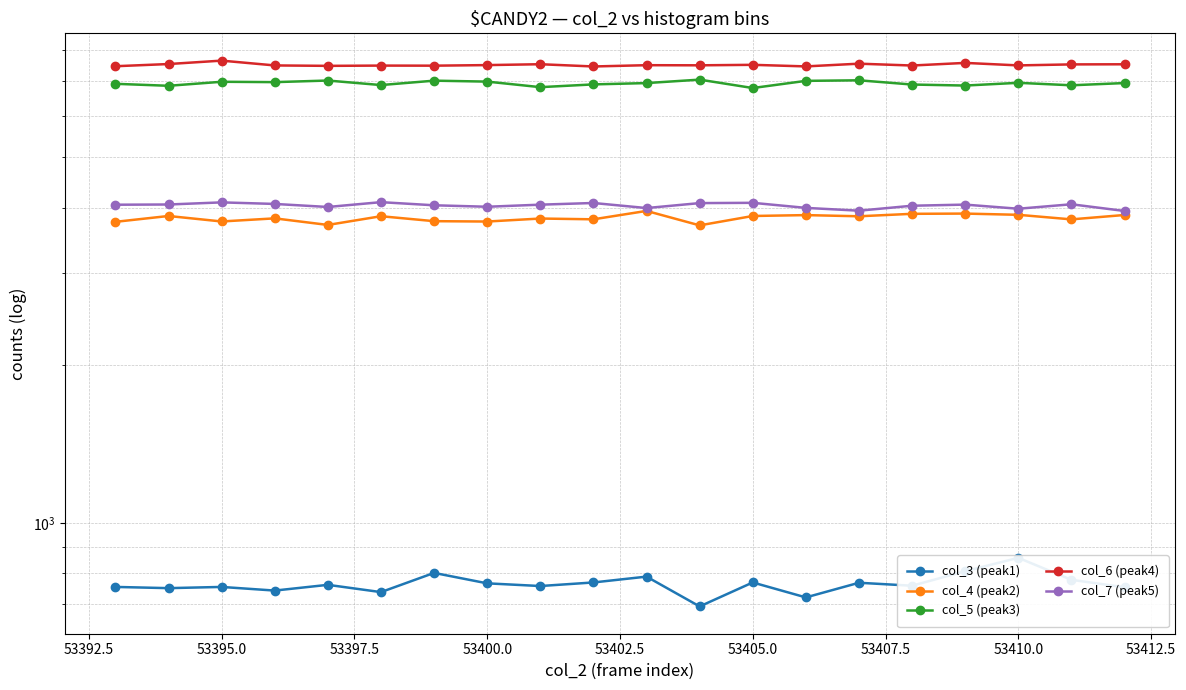

True or false: col_3 (peak1) and col_6 (peak4) cross at least once.

False